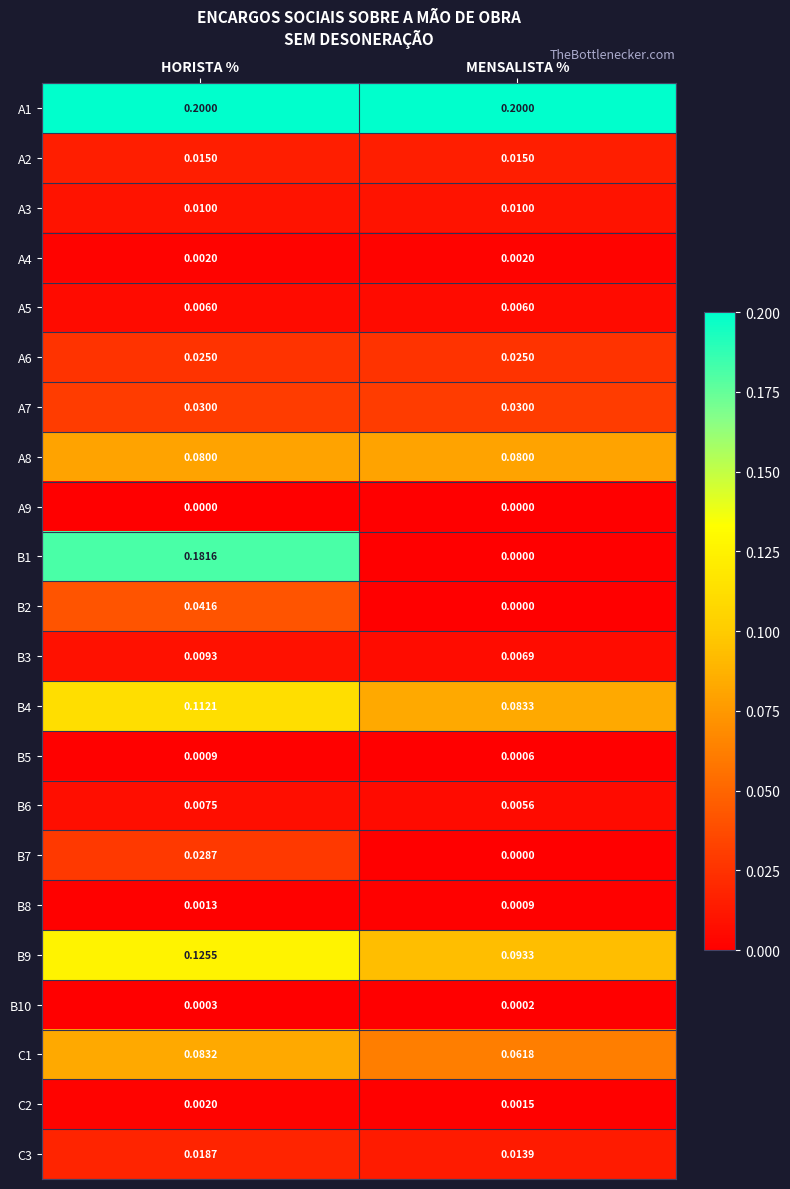

Rank the categories by B6 value from highest to lowest.

HORISTA %, MENSALISTA %